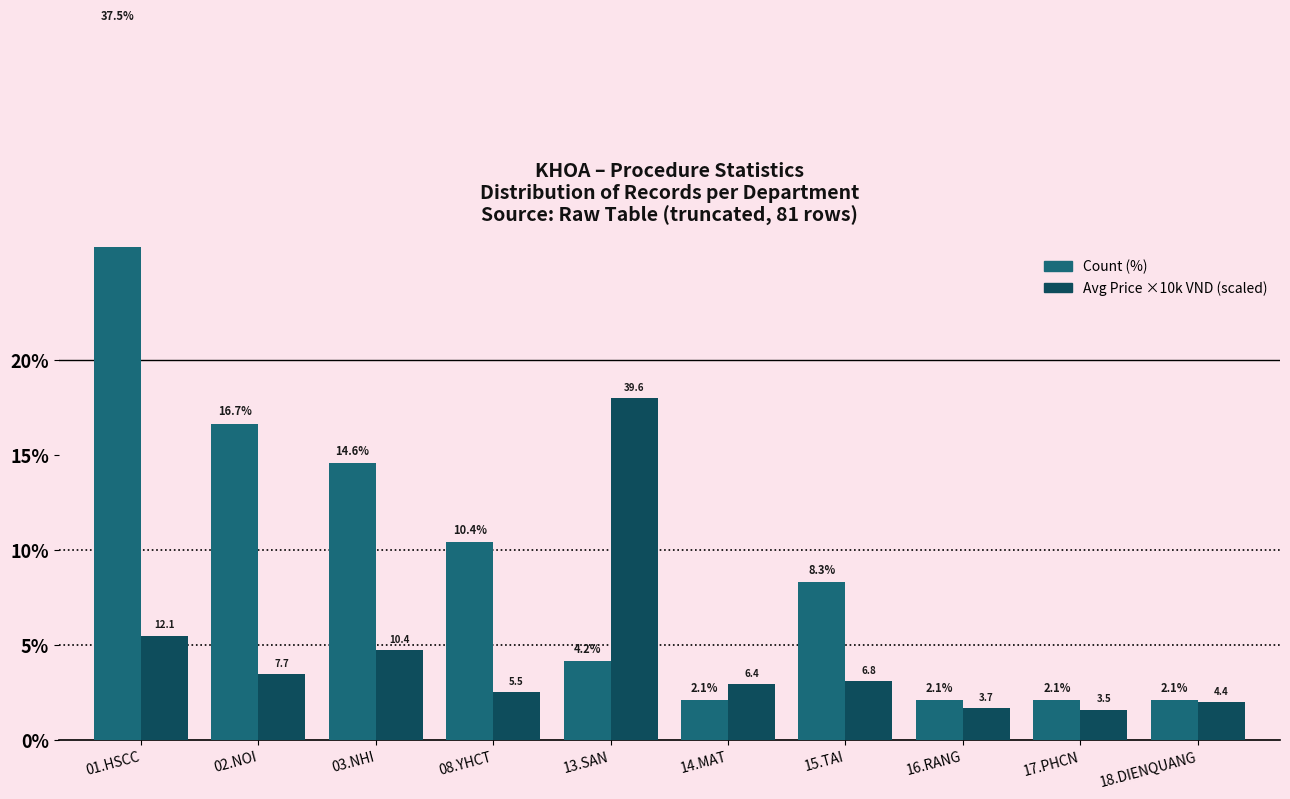

Where does the Count (%) series first go above 8?

01.HSCC